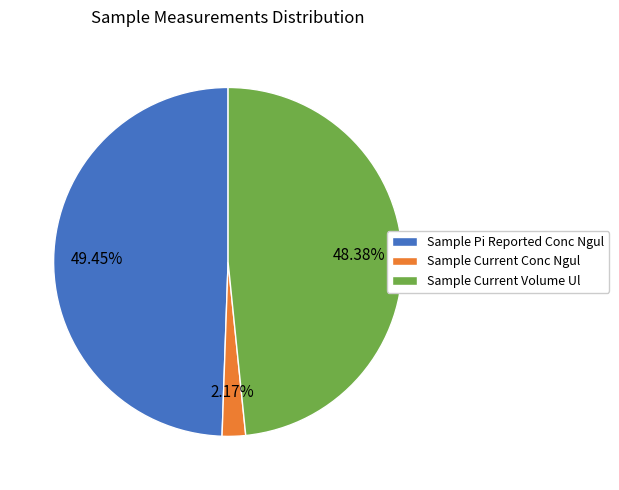

Is it true that Sample Pi Reported Conc Ngul is 49% of the pie?

True